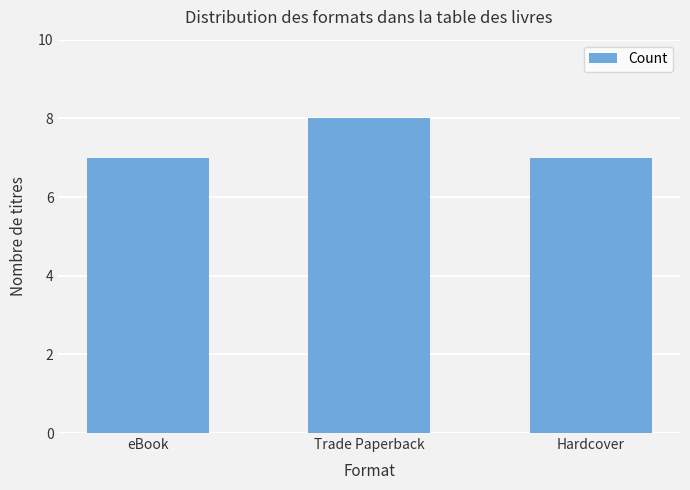

Which has a higher value, Hardcover or Trade Paperback?

Trade Paperback